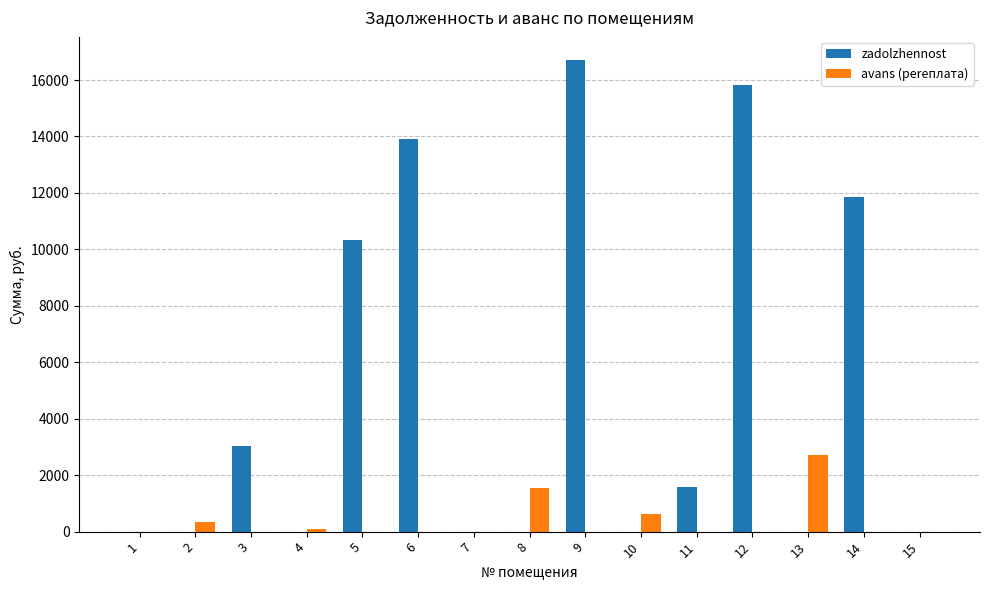

How many data points in zadolzhennost are above 0?

7